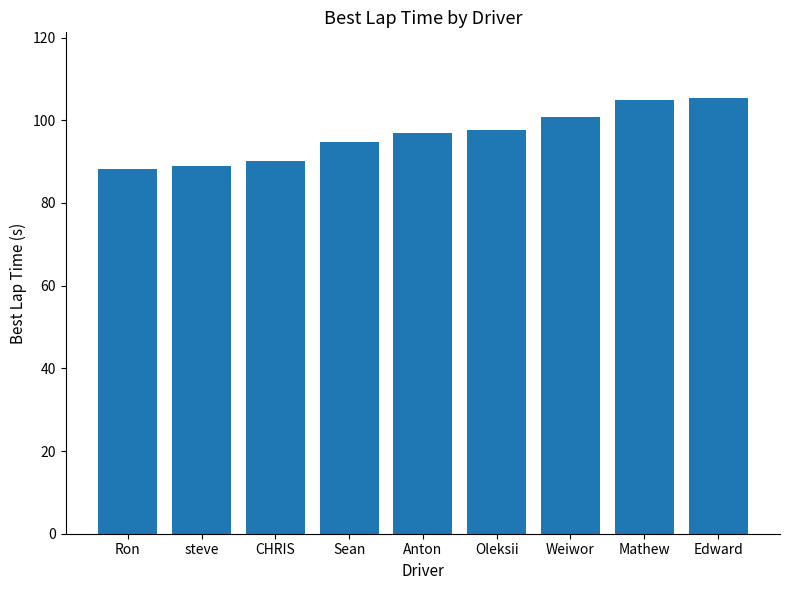

What is the label of the 3rd bar from the right?

Weiwor